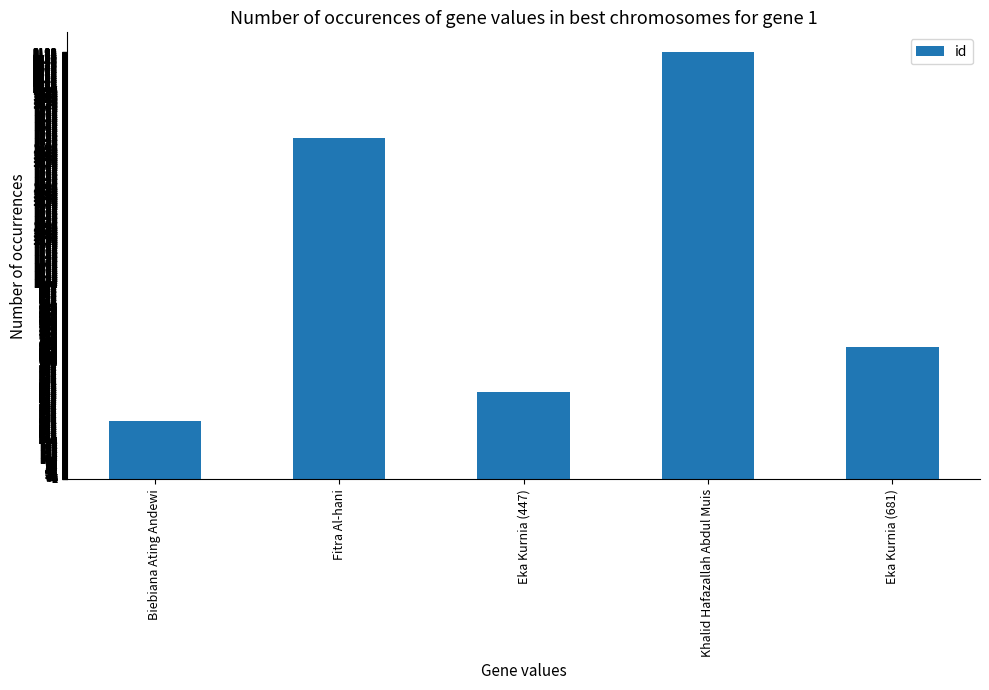

True or false: the data shows 301 at Biebiana Ating Andewi.

True